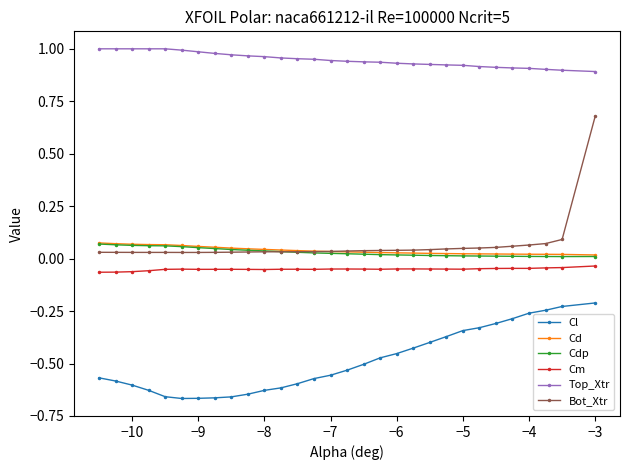

True or false: Cl and Top_Xtr cross at least once.

False